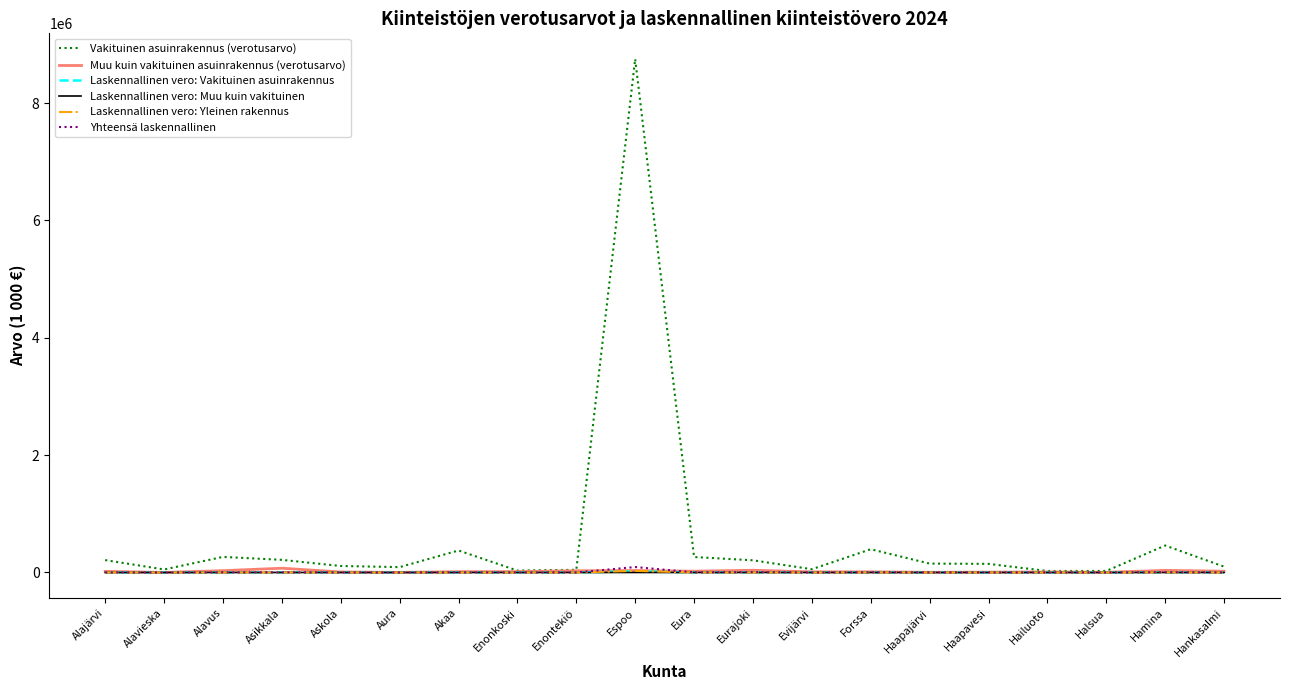

What is the sum of all Laskennallinen vero: Muu kuin vakituinen values?

2391.9